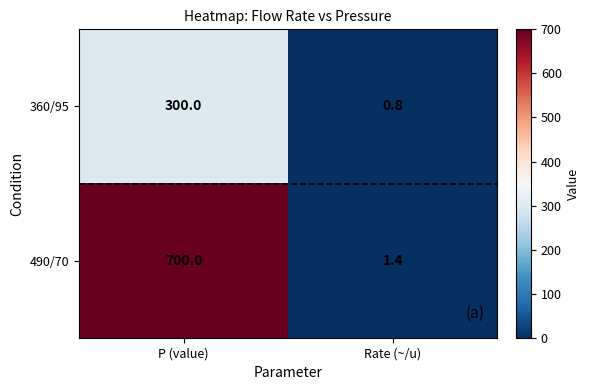

Reading right to left, extract all data points from this chart.

360/95: Rate (~/u)=0.8	P (value)=300.0
490/70: Rate (~/u)=1.4	P (value)=700.0